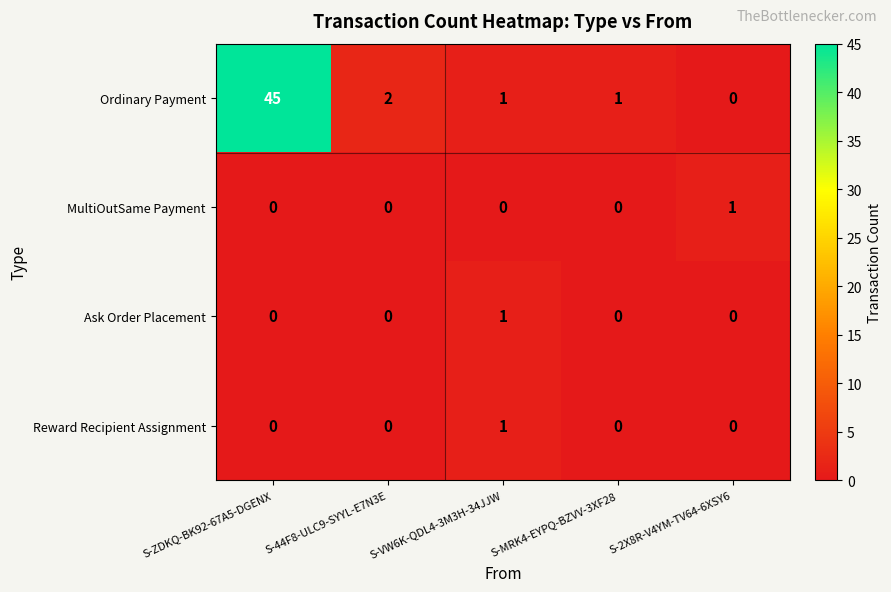

What is the difference between the maximum and minimum values in the Ordinary Payment series?

45